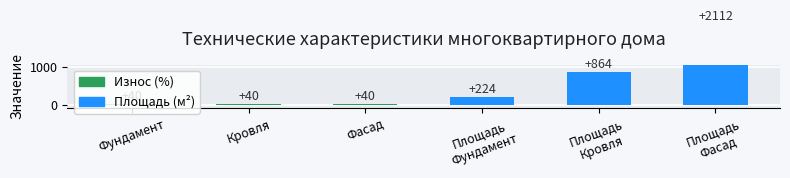

Is it true that the value at Износ
Фундамент is 40?

True